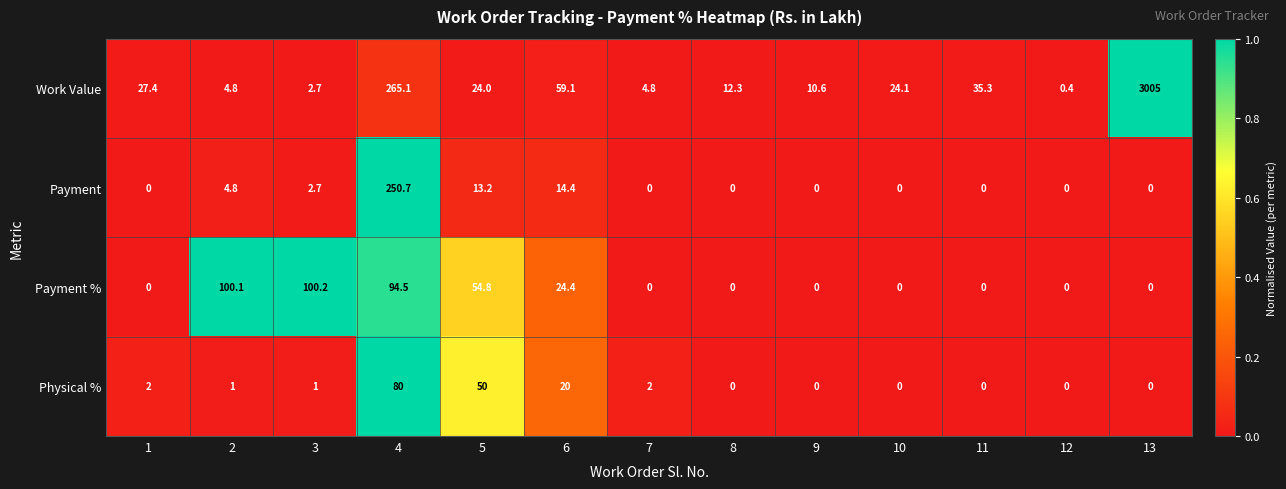

What is the spread (max minus min) of values at 11?

35.3